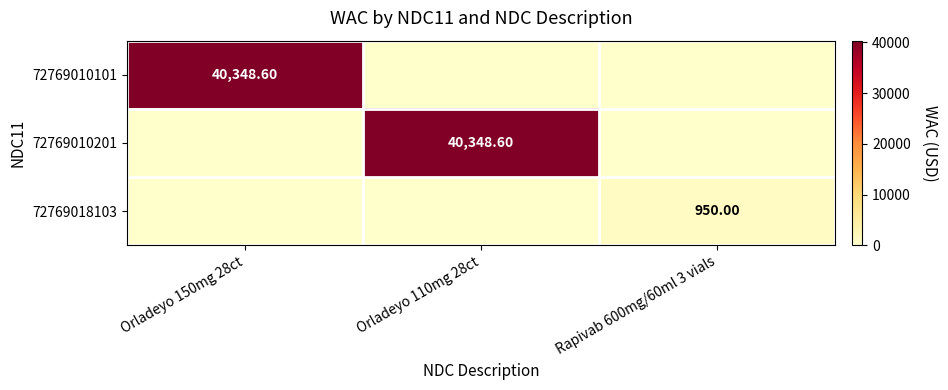

At how many categories does at least one series exceed 25817?

2